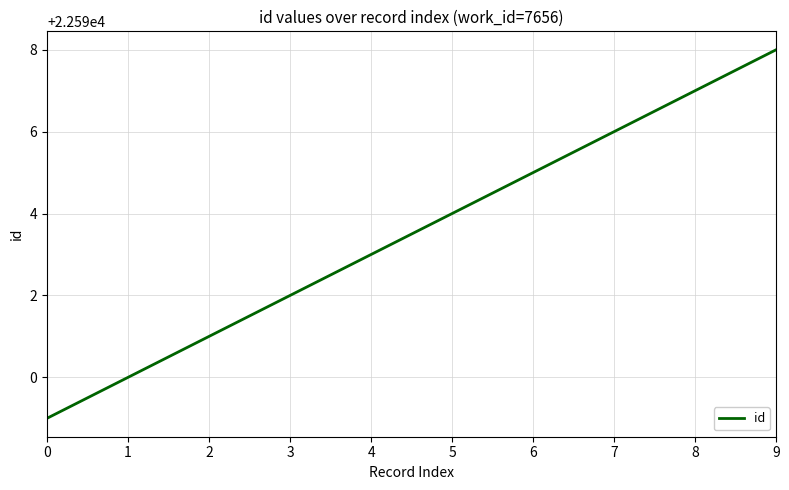

What is the change in value from 1 to 6?

+5